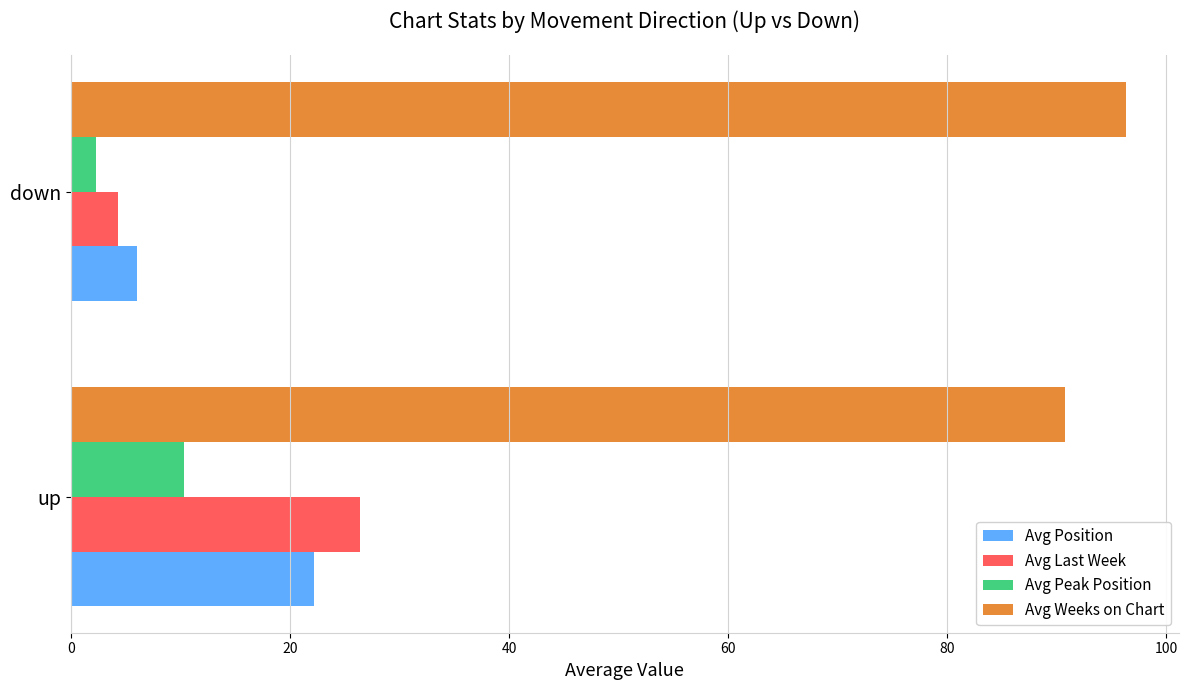

What is the average value of the Avg Position series?

14.1